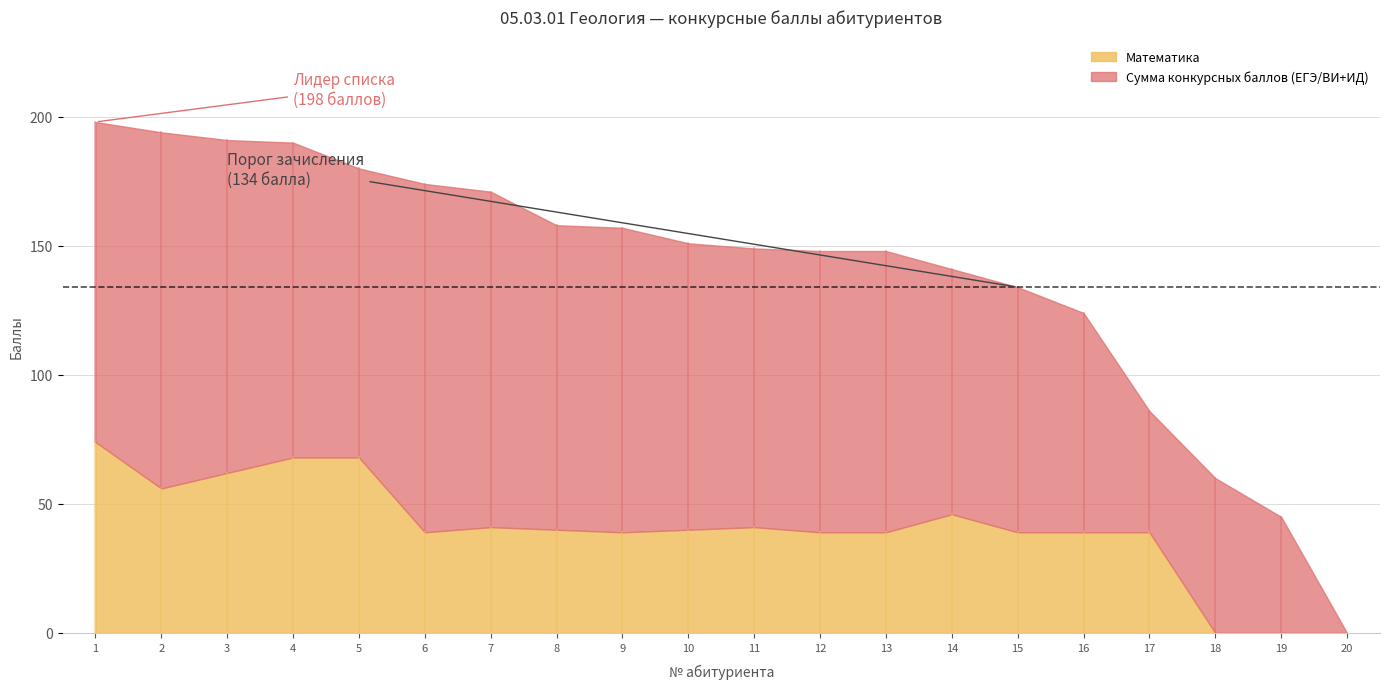

Rank the series by their maximum value, from lowest to highest.

Математика, Сумма конкурсных баллов (ЕГЭ/ВИ+ИД)